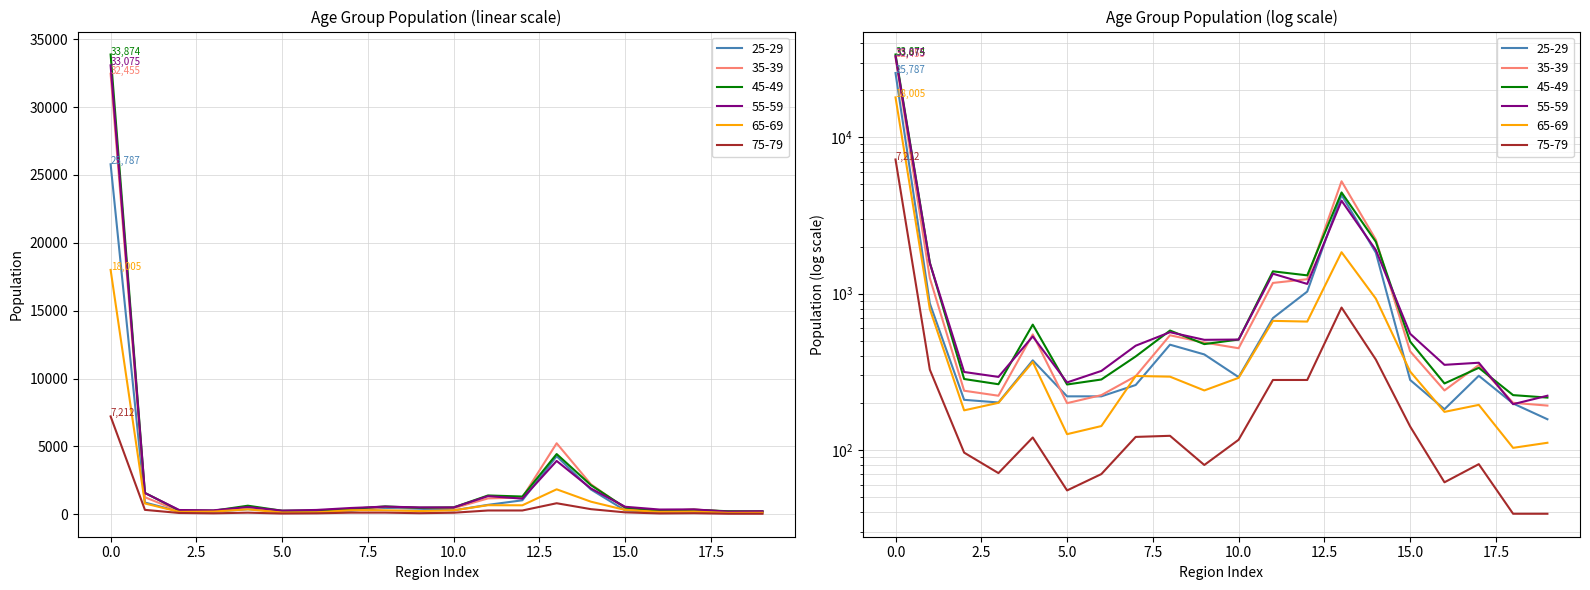

True or false: 45-49 and 25-29 cross at least once.

False